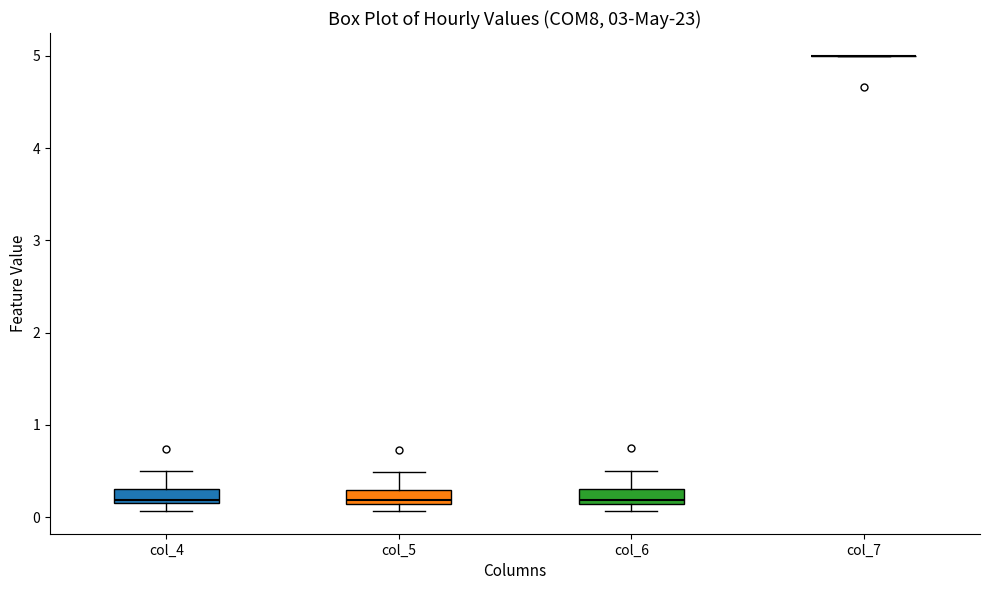

Where is the lower edge of the box for col_6 on the y-axis? The values are not printed on the chart, so give them approximately, as read against the axis.

0.1